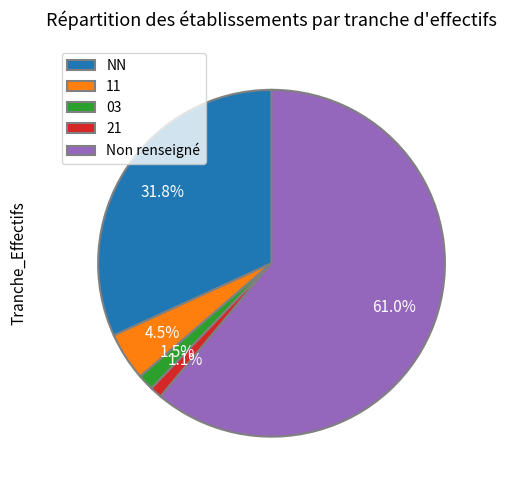

Between 11 and Non renseigné, which is larger?

Non renseigné